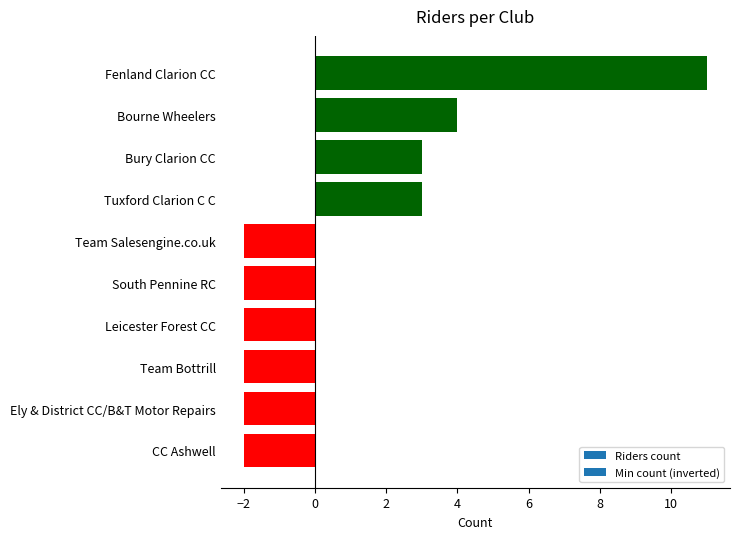

What is the value of the 10th bar from the top?

-2